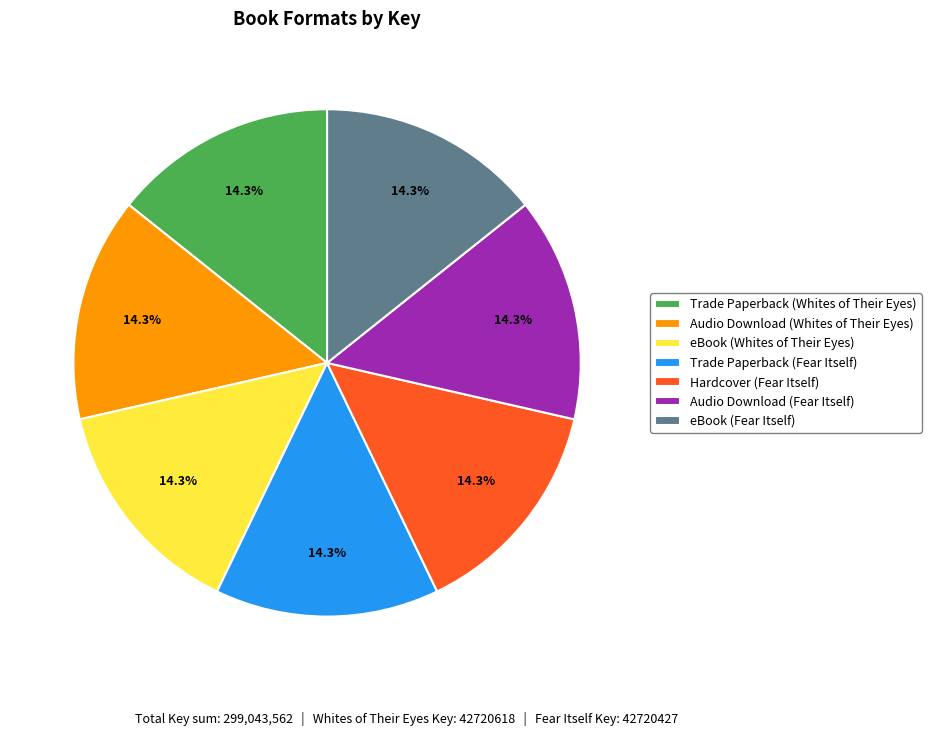

To the nearest percent, what portion does eBook (Whites of Their Eyes) represent?

14%